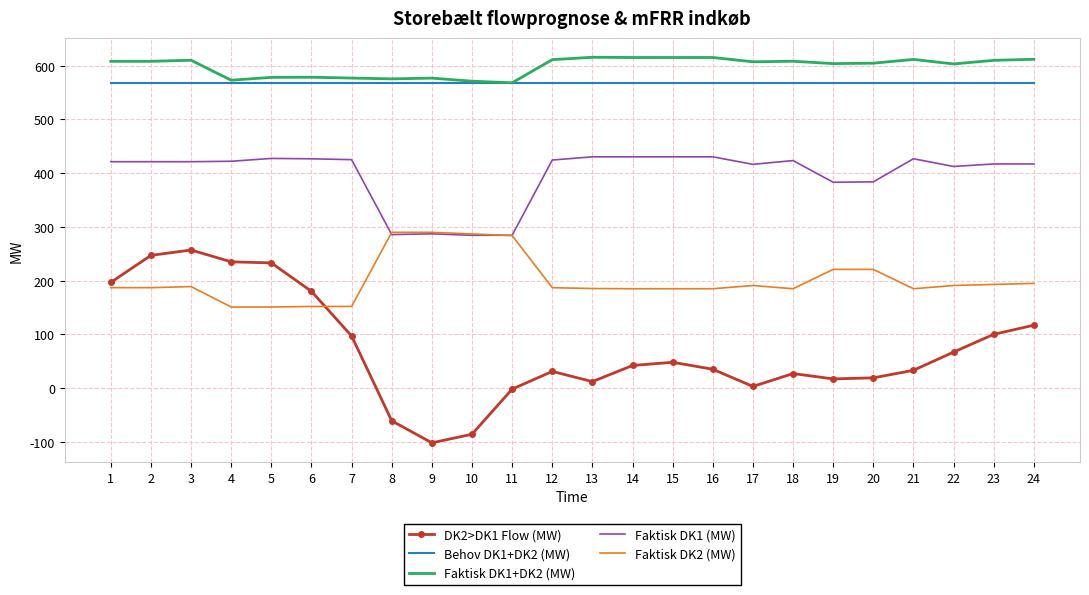

What is the spread (max minus min) of values at 1?

421.4